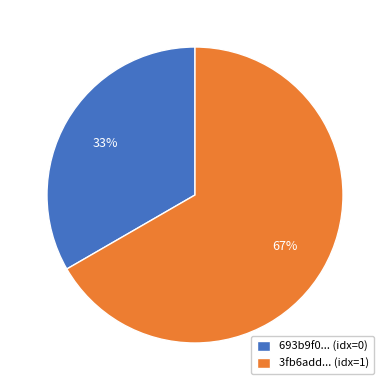

How many segments does this pie chart have?

2